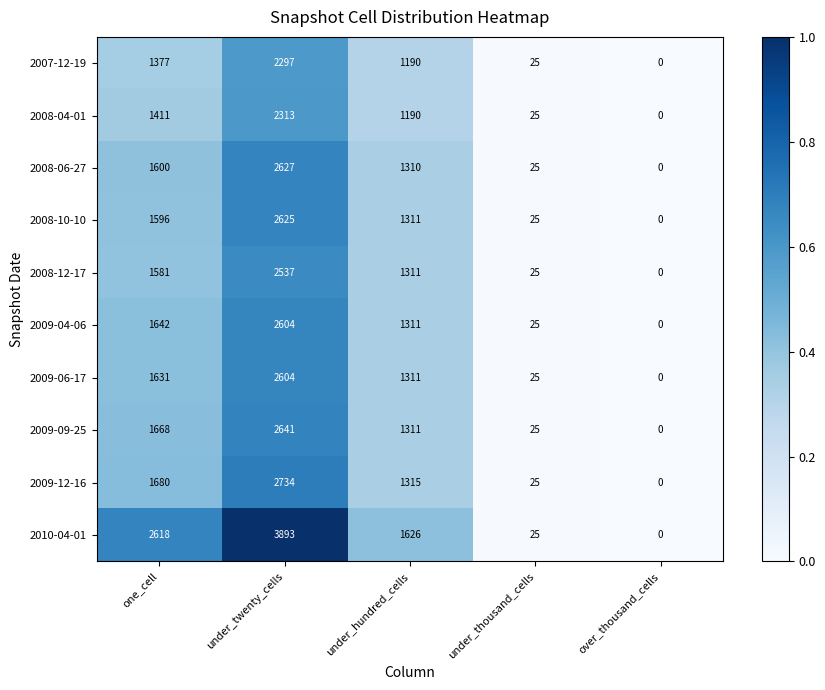

What is the maximum value shown in the chart?

3893